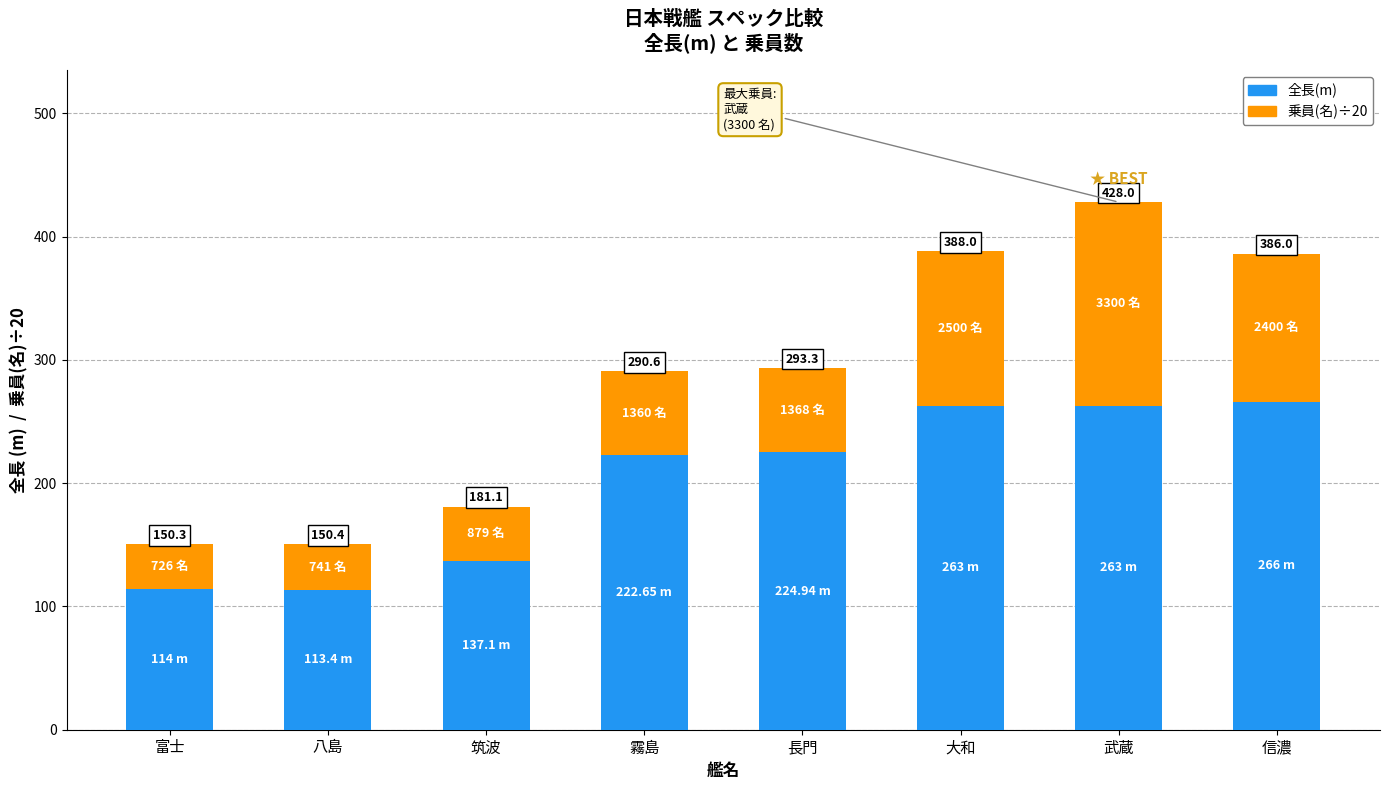

At which label does 乗員(名)÷20 first exceed 68?

長門